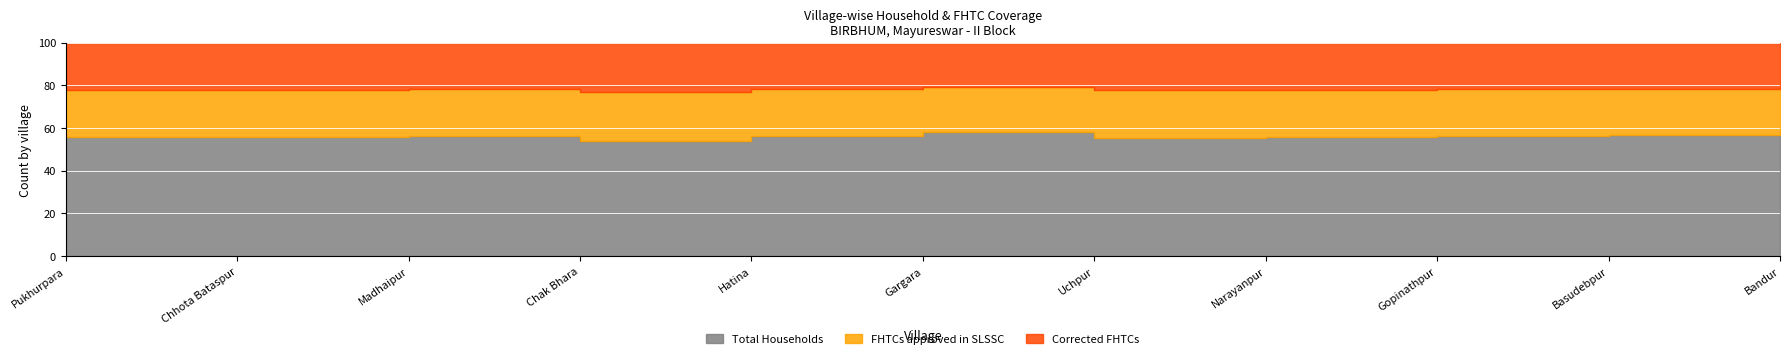

Is the value of Corrected FHTCs at Hatina greater than the value of FHTCs approved in SLSSC at Narayanpur?

Yes